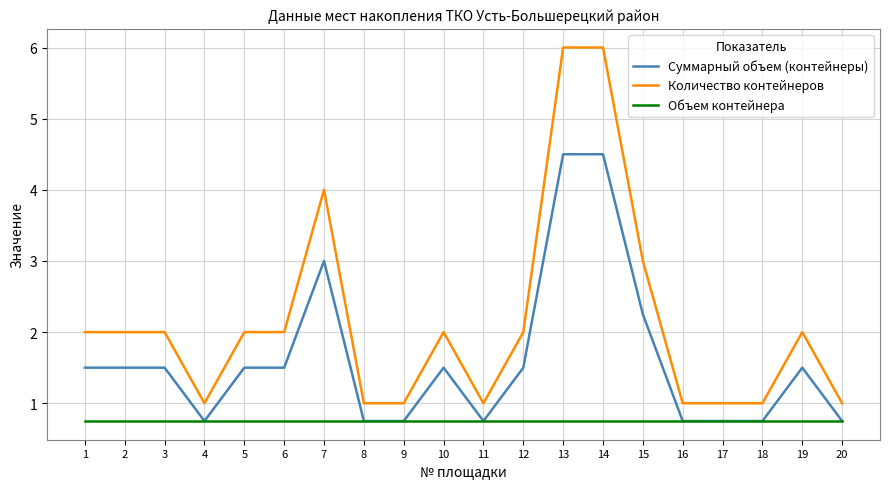

The Объем контейнера series shows 1.0 at 18. True or false?

False